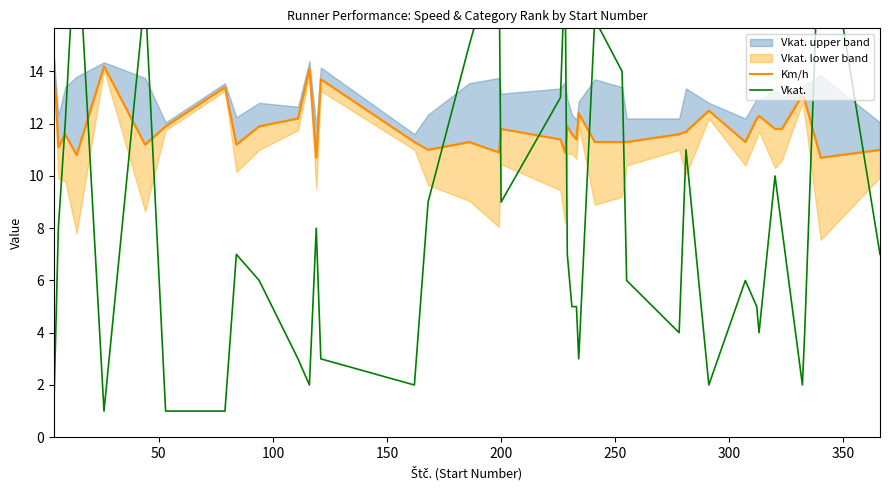

The Km/h series shows 4.3 at 200. True or false?

False